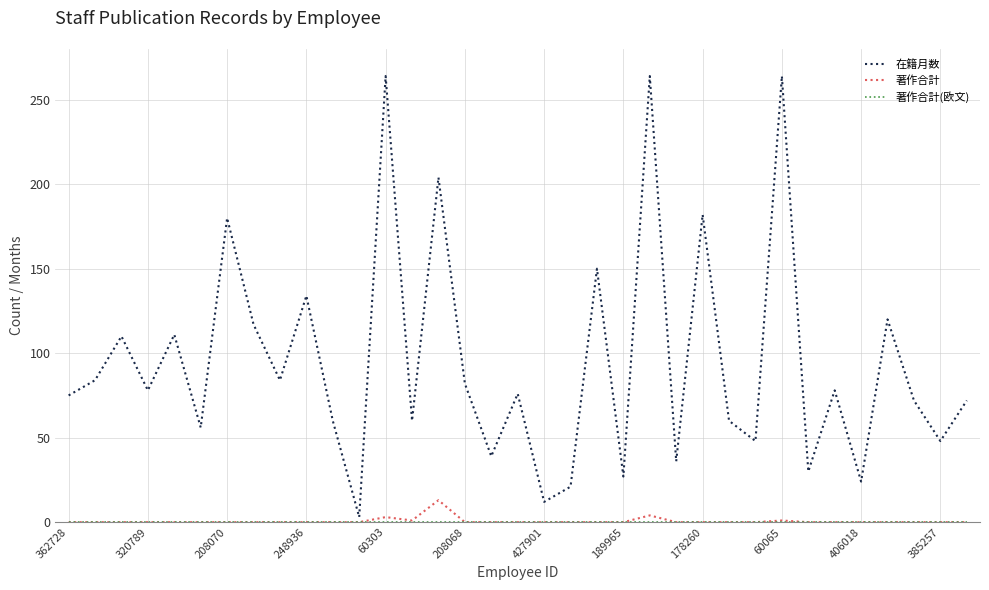

Which series has the largest range (max minus min)?

在籍月数